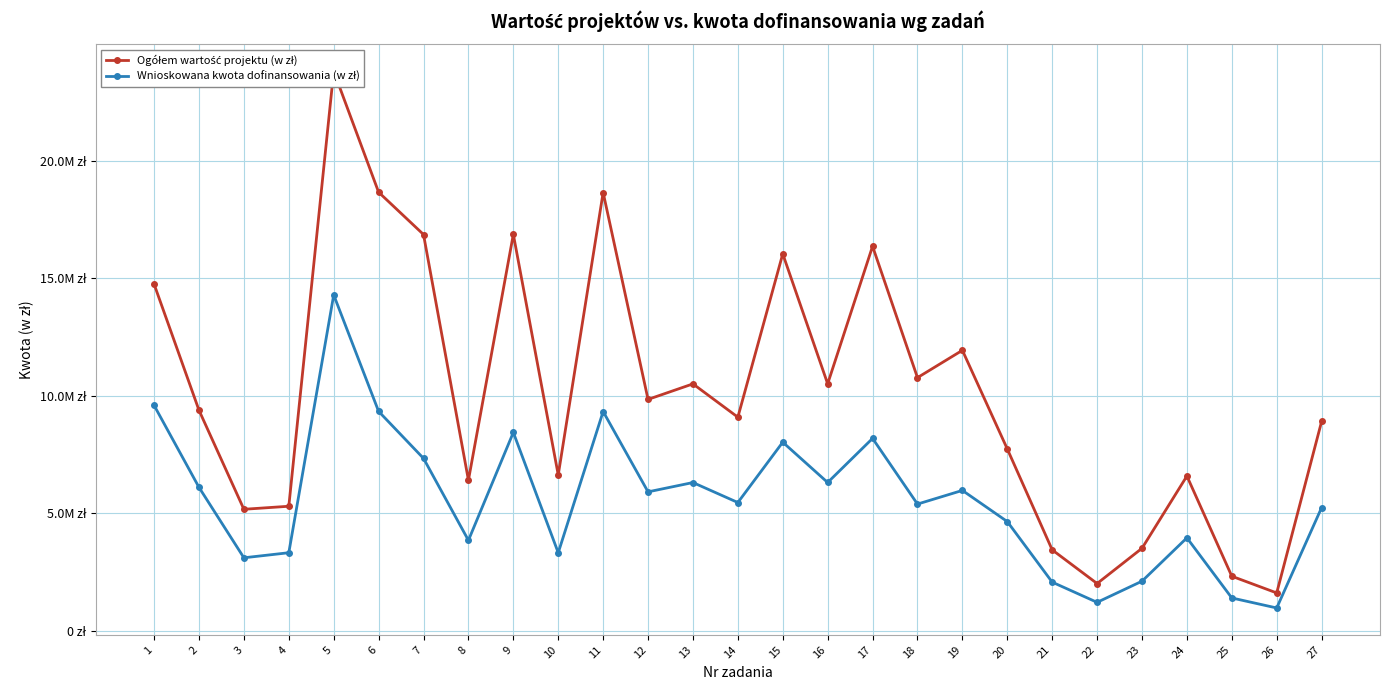

List the labels in order of Wnioskowana kwota dofinansowania (w zł) value, largest first.

5, 1, 6, 11, 9, 17, 15, 7, 16, 13, 2, 19, 12, 14, 18, 27, 20, 24, 8, 4, 10, 3, 23, 21, 25, 22, 26